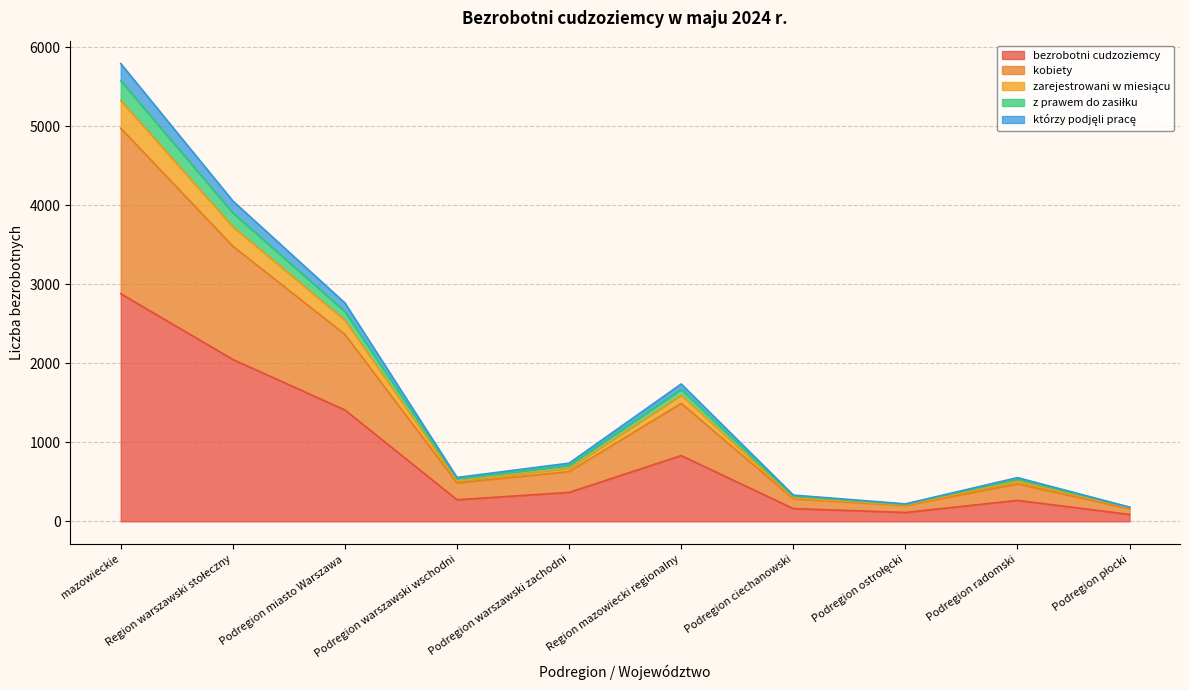

What value does the bezrobotni cudzoziemcy series have at Podregion miasto Warszawa, to the nearest 50?

1400